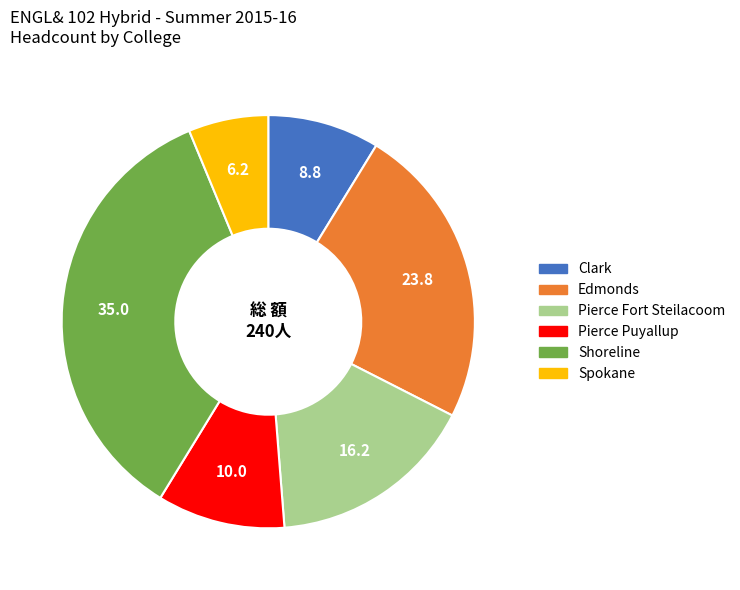

True or false: Shoreline accounts for 35% of the total.

True